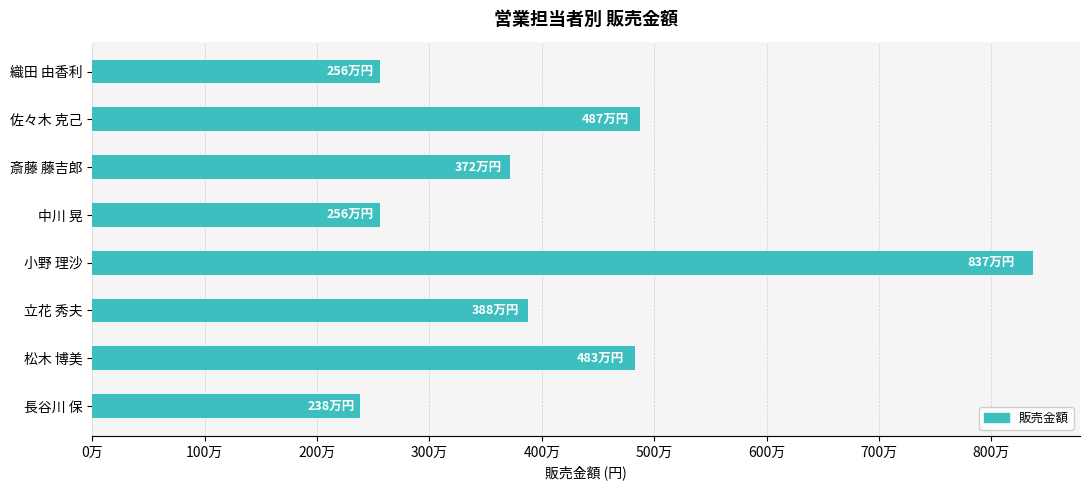

Does the chart contain any negative values?

No